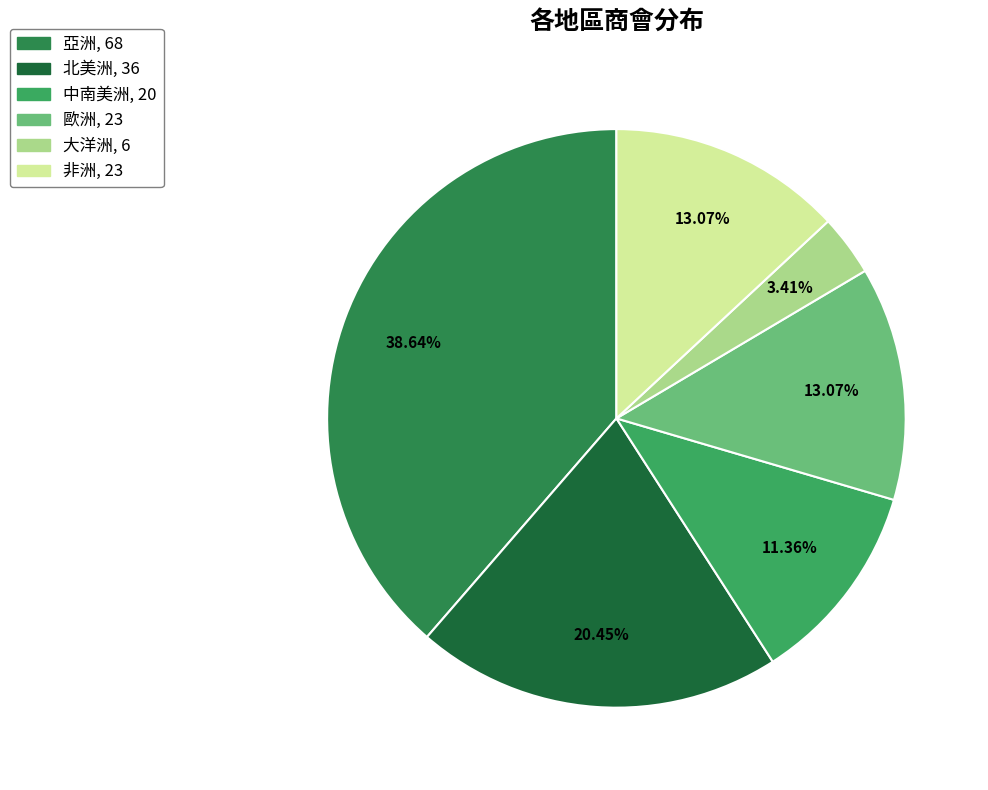

To the nearest percent, what percentage of the pie is 中南美洲?

11%